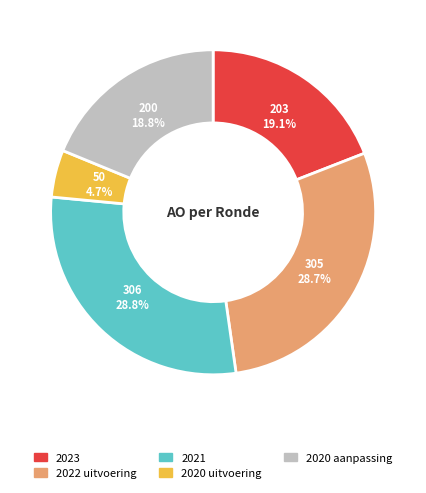

What percentage is the 2021 slice, to the nearest percent?

29%